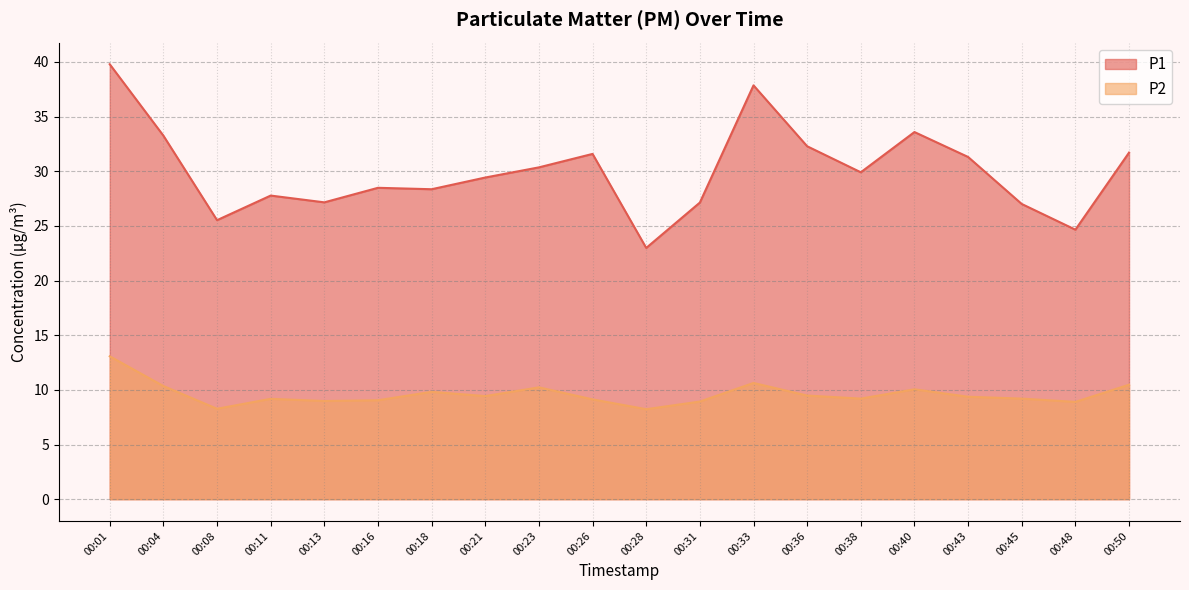

Reading left to right, what are all the values shown in this chart?

P1: 39.8	33.2	25.5	27.8	27.1	28.5	28.4	29.4	30.4	31.6	23.0	27.1	37.9	32.3	29.9	33.6	31.3	27.0	24.6	31.7
P2: 13.1	10.3	8.3	9.2	9.0	9.1	9.8	9.4	10.2	9.1	8.2	8.9	10.6	9.5	9.2	10.1	9.4	9.2	8.9	10.5